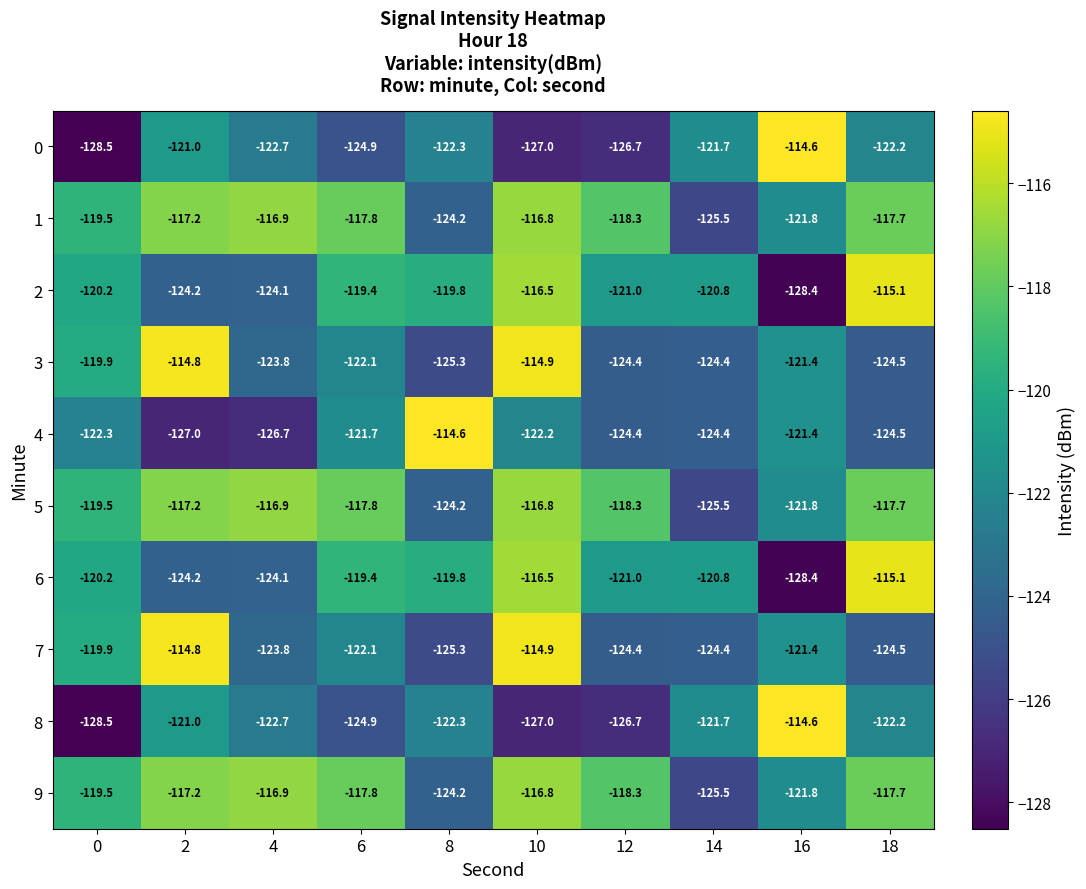

At how many categories does at least one series exceed -127?

10